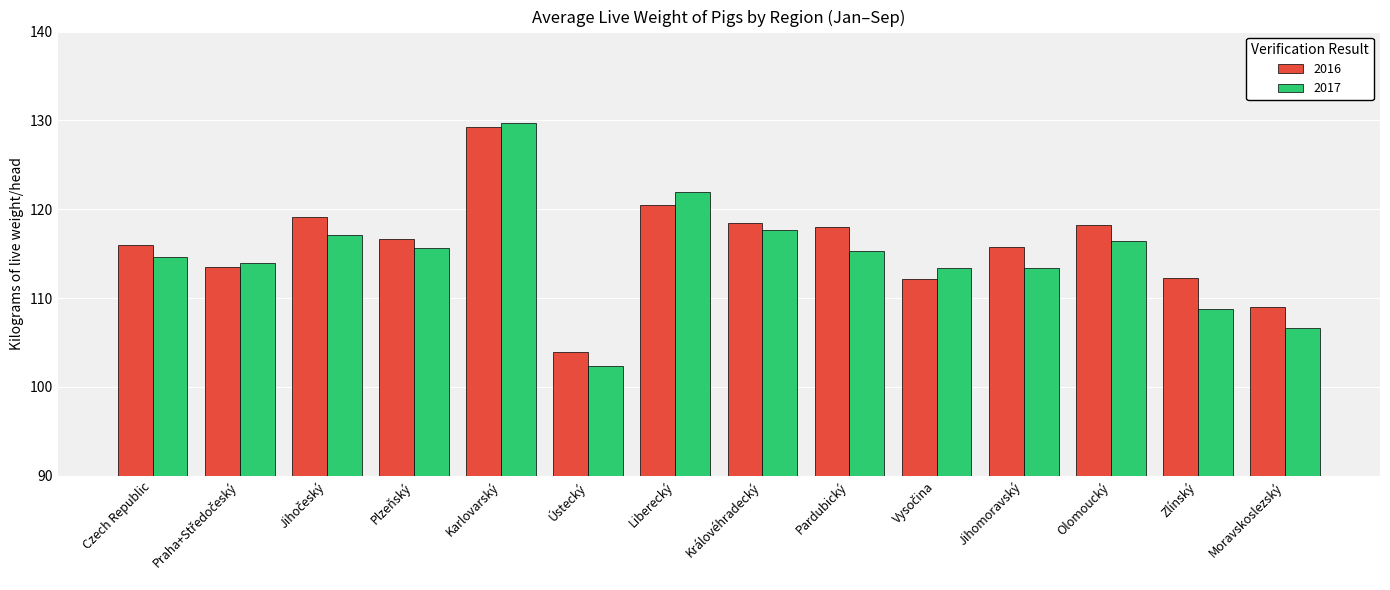

What is the difference between the maximum and second lowest values in the 2017 series?

23.1